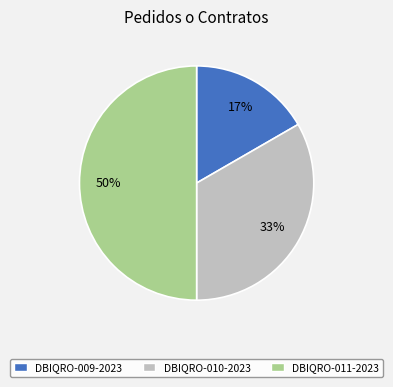

To the nearest percent, what is the difference between the DBIQRO-009-2023 and DBIQRO-011-2023 slice percentages?

33%